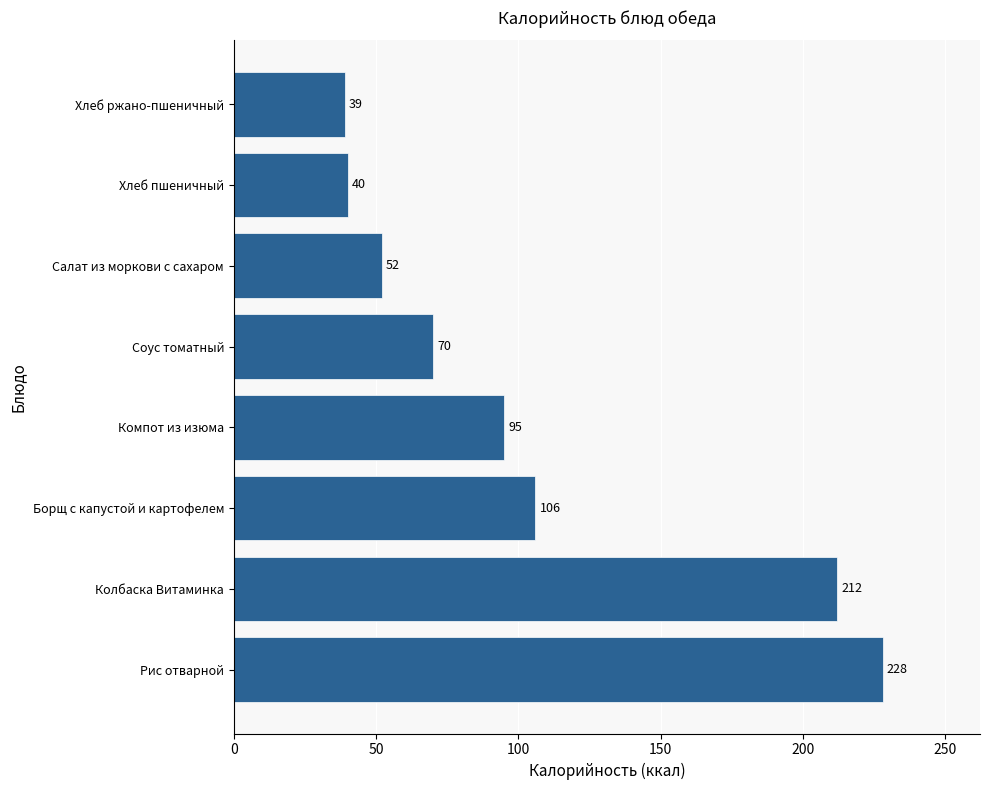

Rank the categories by value from lowest to highest.

Хлеб ржано-пшеничный, Хлеб пшеничный, Салат из моркови с сахаром, Соус томатный, Компот из изюма, Борщ с капустой и картофелем, Колбаска Витаминка, Рис отварной